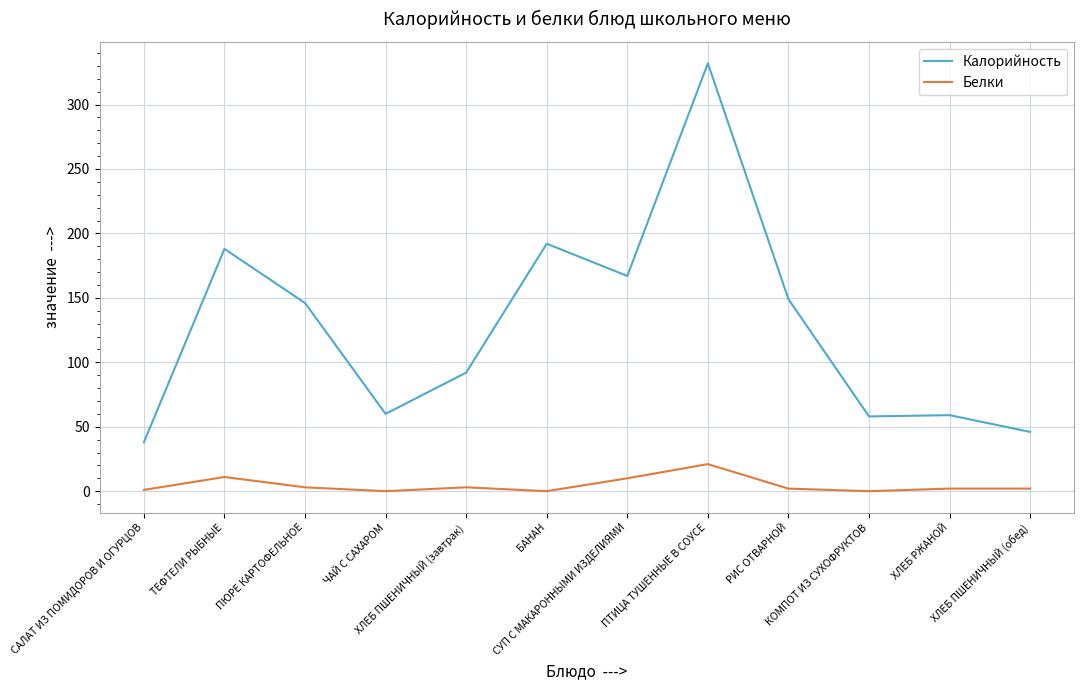

Which series has the largest total across all categories?

Калорийность